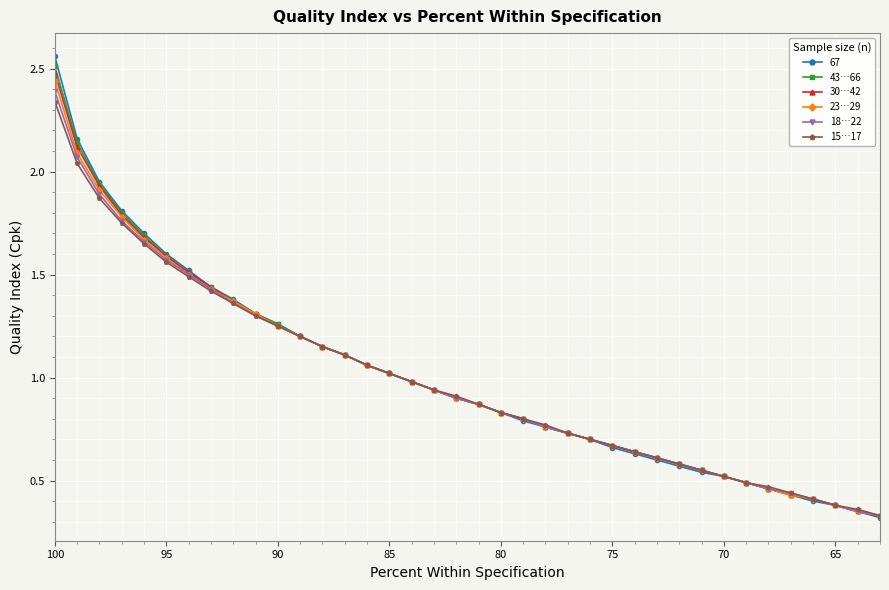

Does the chart display data point markers on the line(s)?

Yes